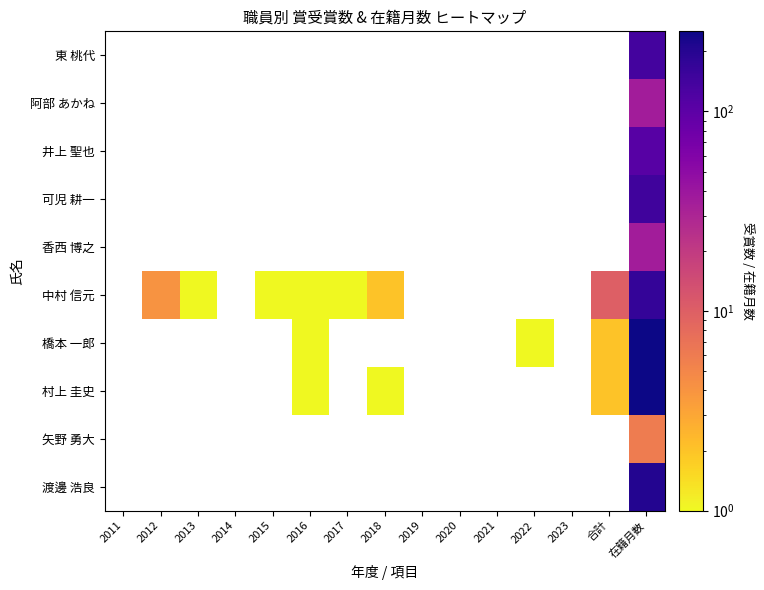

At which category is the sum across all series the highest?

在籍月数